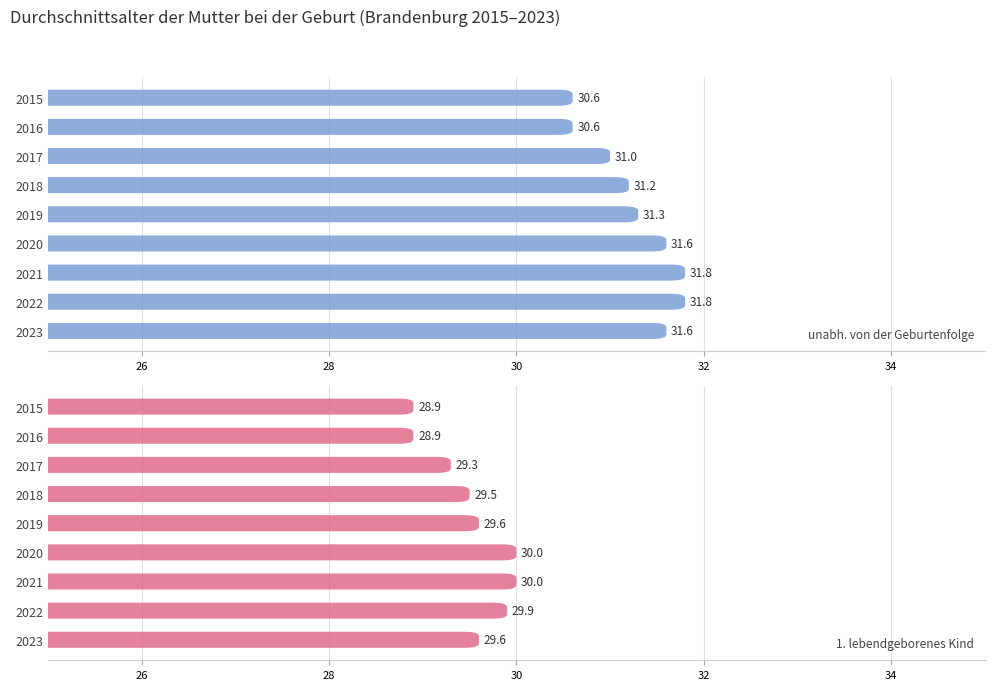

Which series changed the most between 2018 and 2020?

1. lebendgeborenes Kind